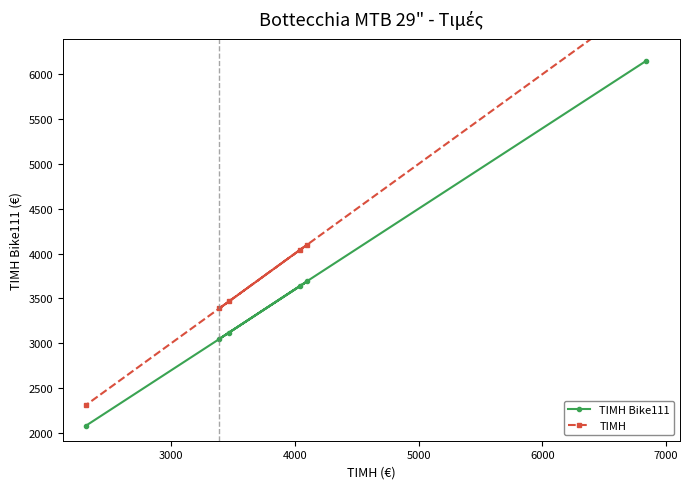

Does the chart display data point markers on the line(s)?

Yes